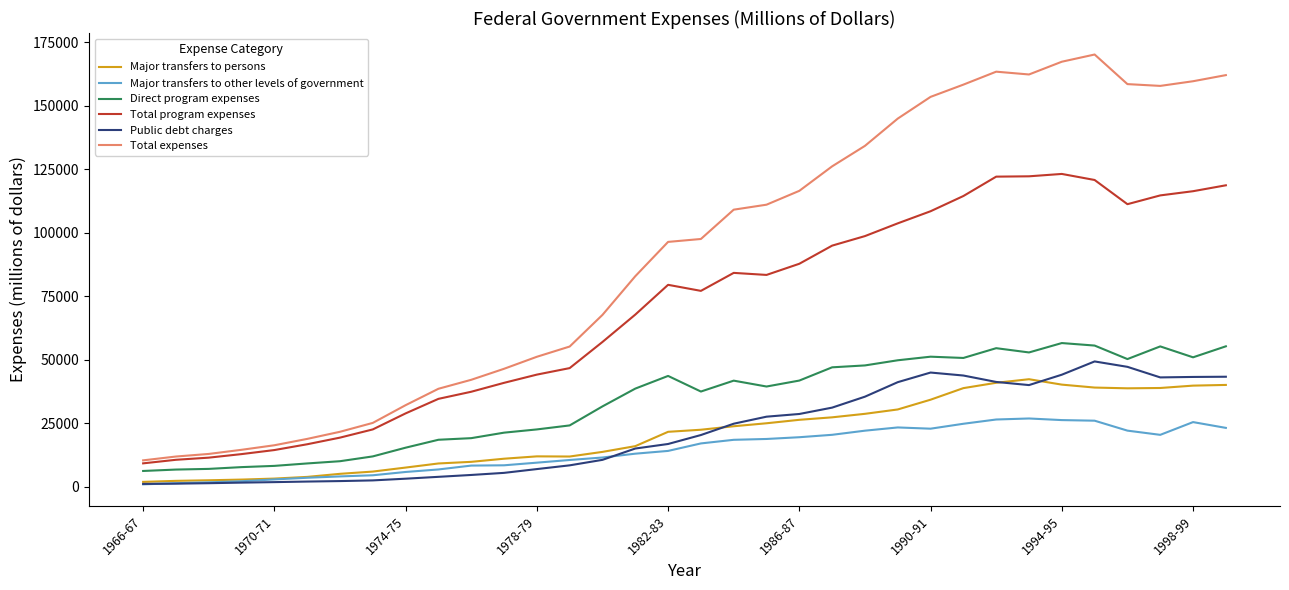

Which series has the largest range (max minus min)?

Total expenses